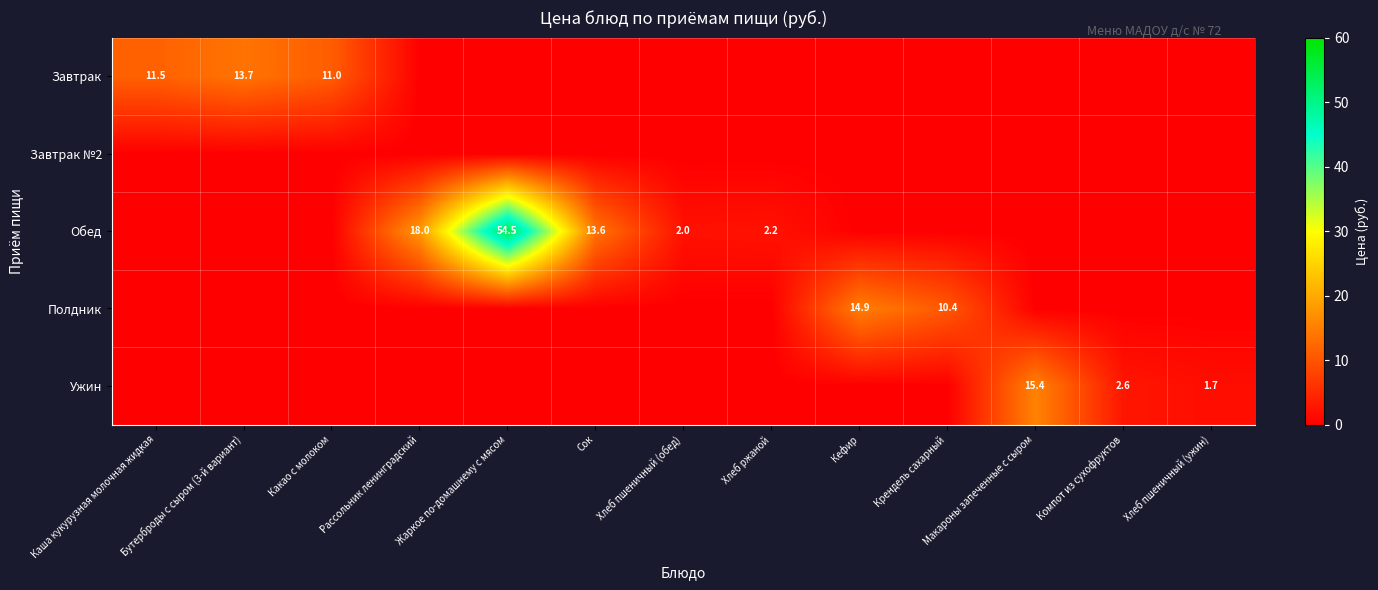

True or false: Обед has a value of -29.2 at Бутерброды с сыром (3-й вариант).

False